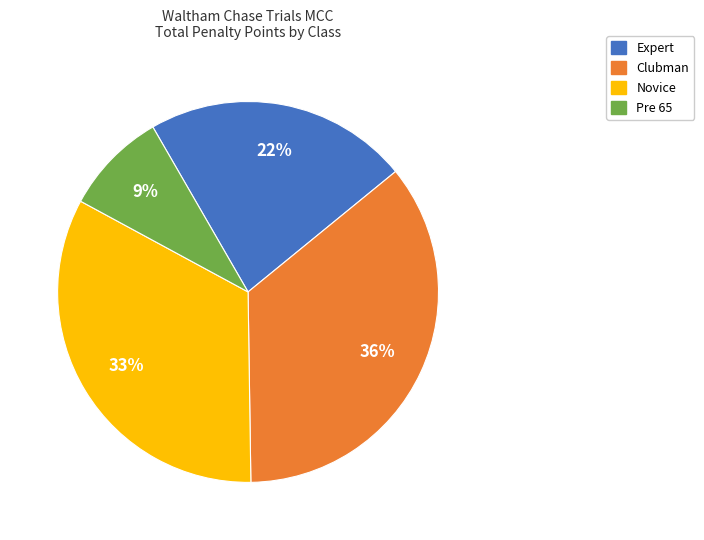

How many slices are in this pie chart?

4